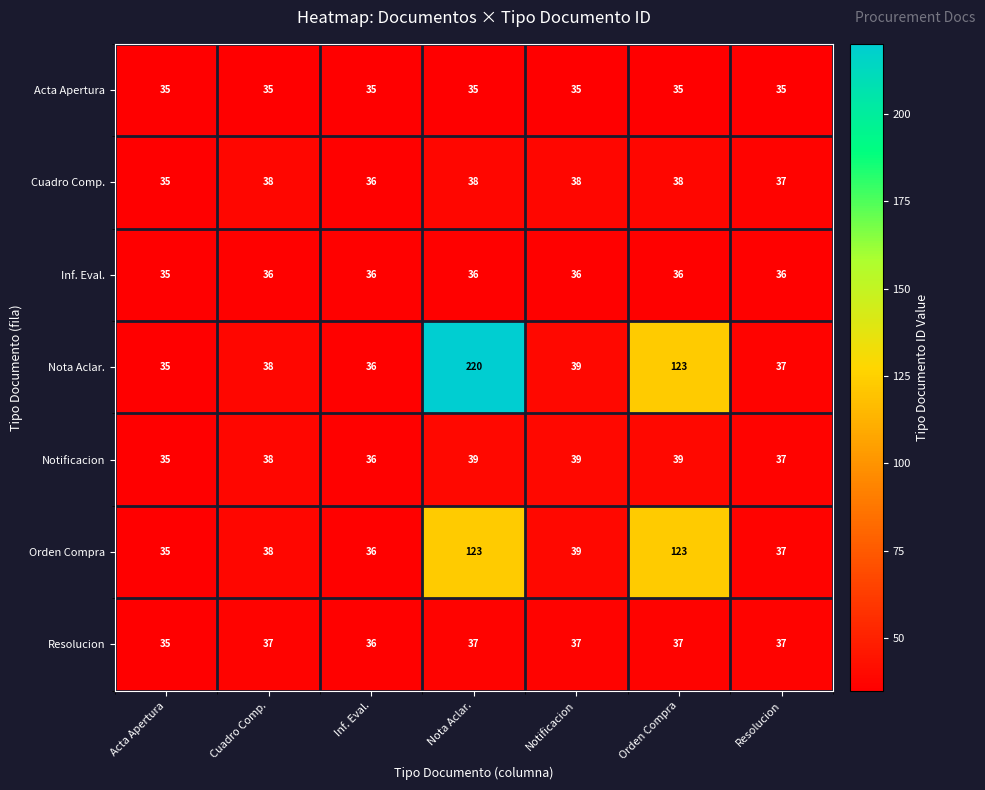

At how many categories does at least one series exceed 71?

2